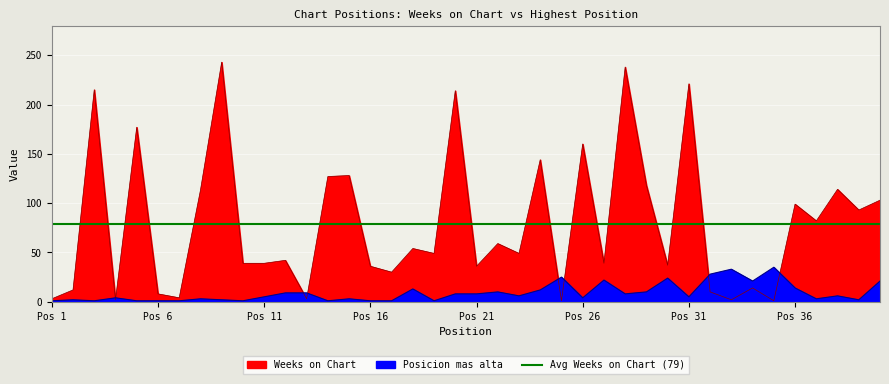

True or false: Weeks on Chart and Posicion mas alta cross at least once.

True